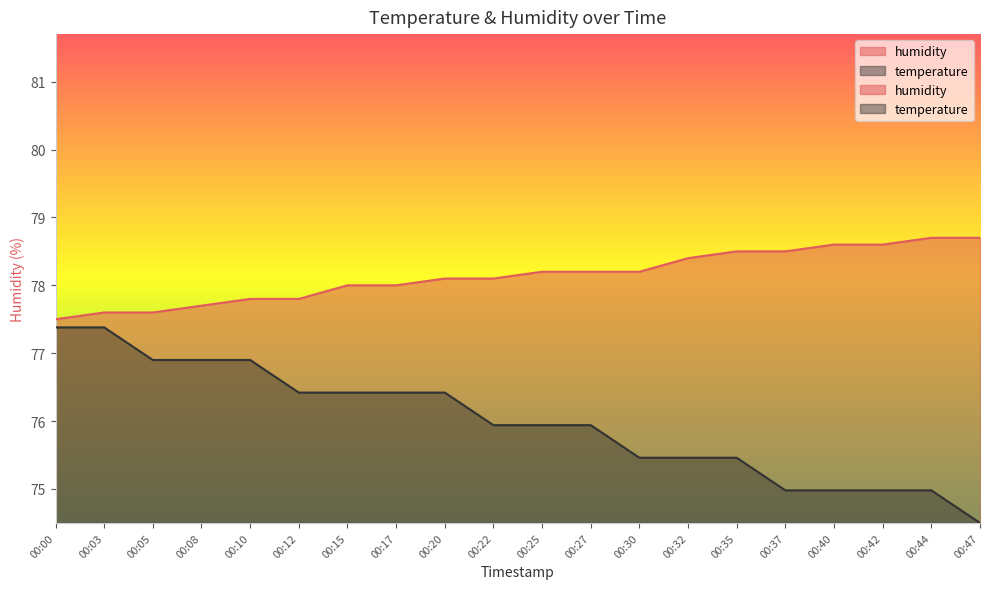

Reading right to left, extract all data points from this chart.

temperature: 00:47=74.5	00:44=75.0	00:42=75.0	00:40=75.0	00:37=75.0	00:35=75.5	00:32=75.5	00:30=75.5	00:27=75.9	00:25=75.9	00:22=75.9	00:20=76.4	00:17=76.4	00:15=76.4	00:12=76.4	00:10=76.9	00:08=76.9	00:05=76.9	00:03=77.4	00:00=77.4
humidity: 00:47=78.7	00:44=78.7	00:42=78.6	00:40=78.6	00:37=78.5	00:35=78.5	00:32=78.4	00:30=78.2	00:27=78.2	00:25=78.2	00:22=78.1	00:20=78.1	00:17=78.0	00:15=78.0	00:12=77.8	00:10=77.8	00:08=77.7	00:05=77.6	00:03=77.6	00:00=77.5